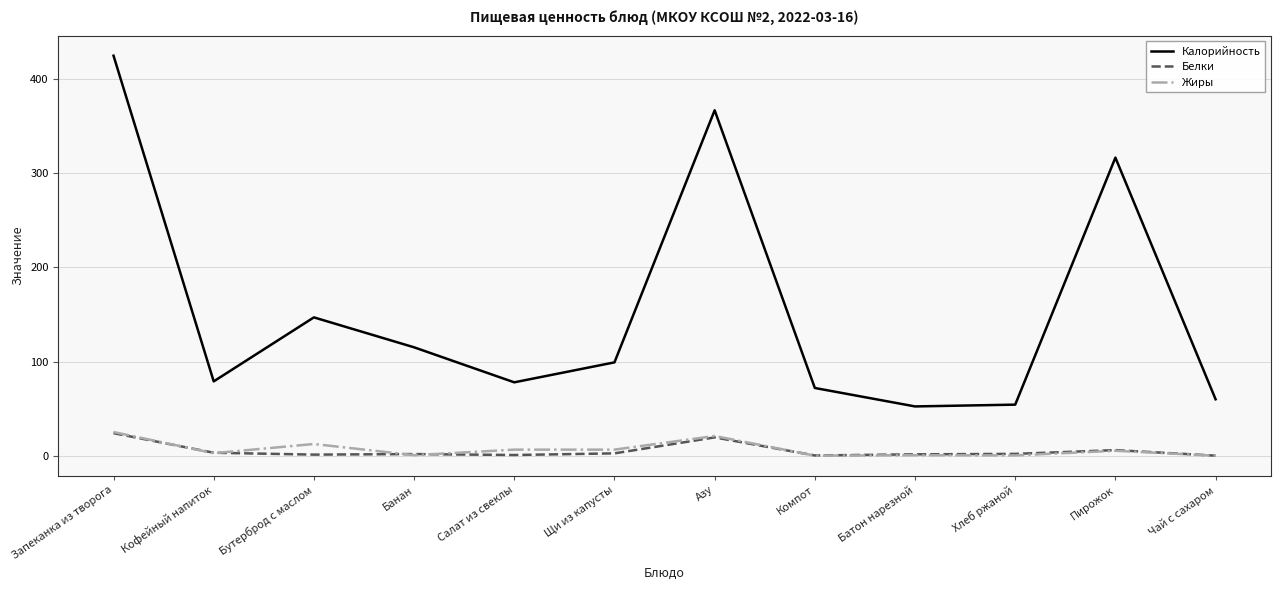

What is the difference between the maximum and second lowest values in the Белки series?

23.7